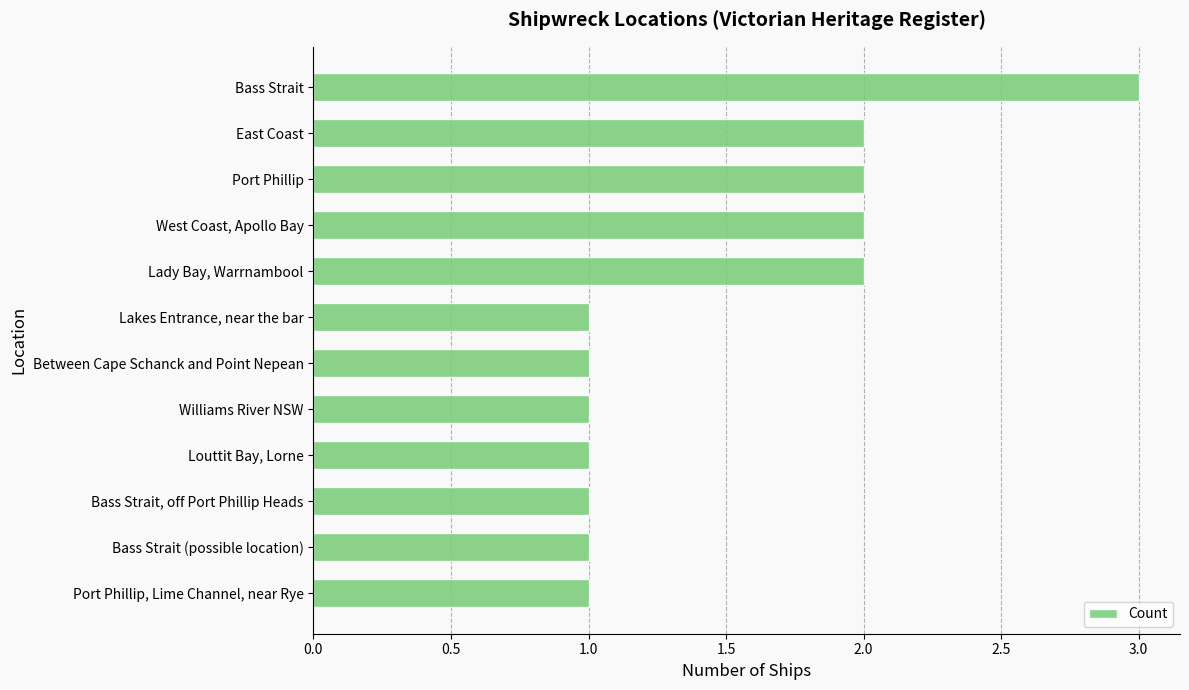

How many bars are there in total?

12